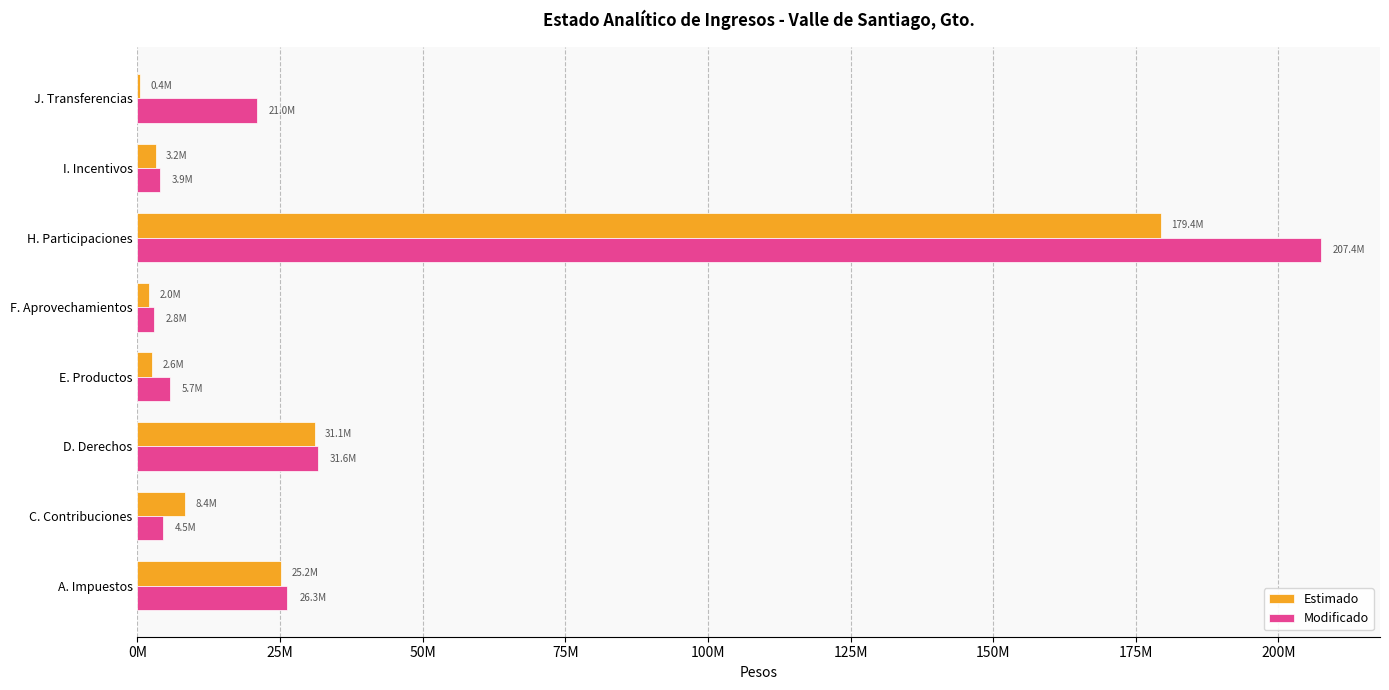

At which category does the chart reach its peak across all series?

H. Participaciones